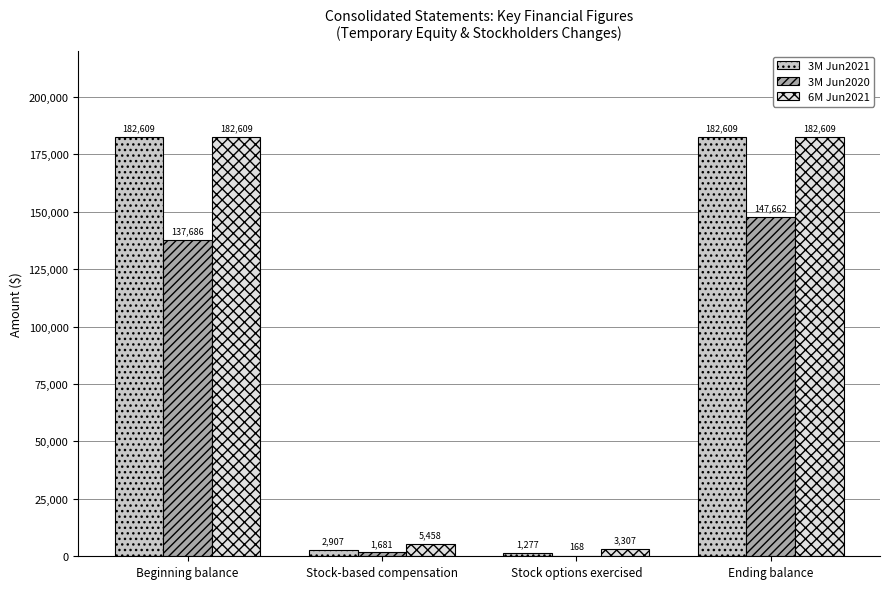

What is the sum of the 3M Jun2021 values at Beginning balance and Stock-based compensation?

185516